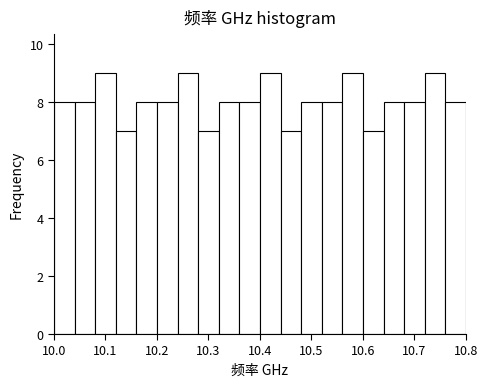

Reading left to right, list every bar in this chart as the range it spans on the x-axis followed by its height. The values are not printed on the chart, so give them approximately, as read against the axis.

10.00 to 10.04: 8
10.04 to 10.08: 8
10.08 to 10.12: 9
10.12 to 10.16: 7
10.16 to 10.20: 8
10.20 to 10.24: 8
10.24 to 10.28: 9
10.28 to 10.32: 7
10.32 to 10.36: 8
10.36 to 10.40: 8
10.40 to 10.44: 9
10.44 to 10.48: 7
10.48 to 10.52: 8
10.52 to 10.56: 8
10.56 to 10.60: 9
10.60 to 10.64: 7
10.64 to 10.68: 8
10.68 to 10.72: 8
10.72 to 10.76: 9
10.76 to 10.80: 8